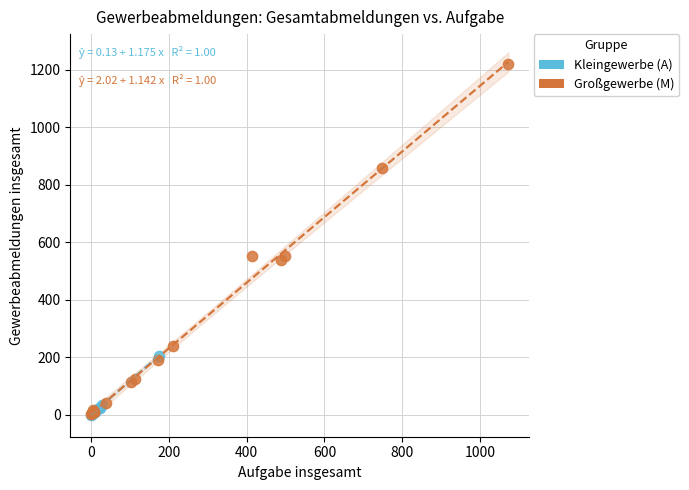

Which series contains the highest Y value?

Großgewerbe (M)